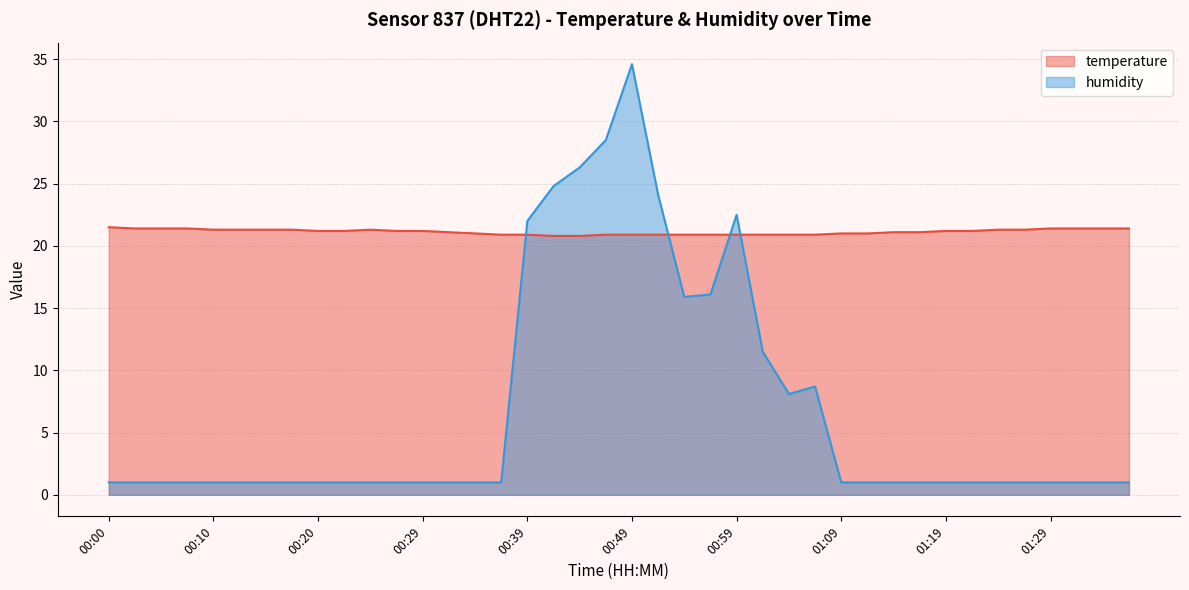

What are all the series names shown in the legend?

temperature, humidity